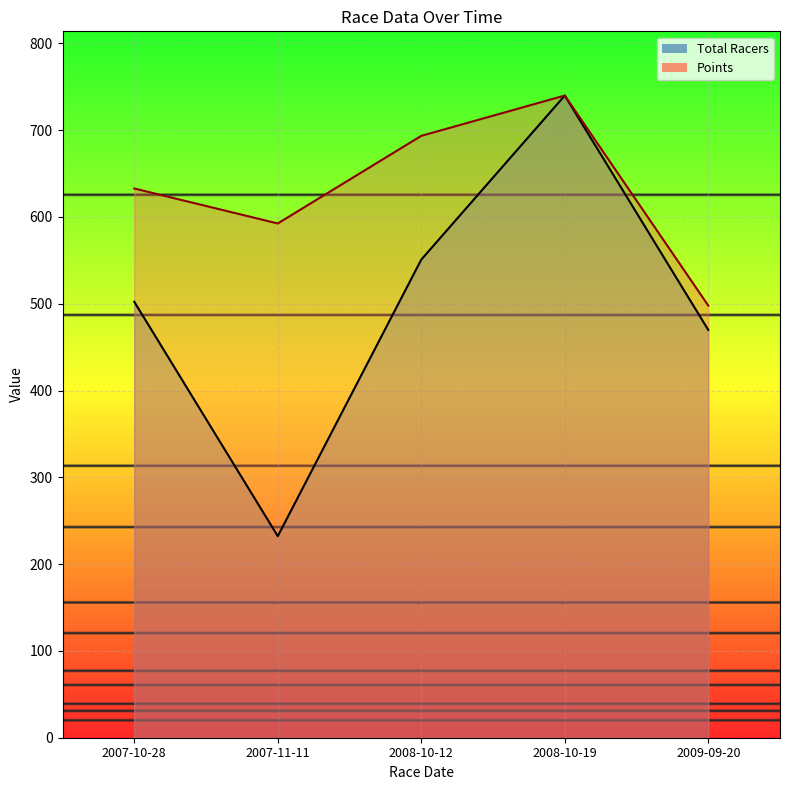

Which series changed the most between 2007-10-28 and 2009-09-20?

Points